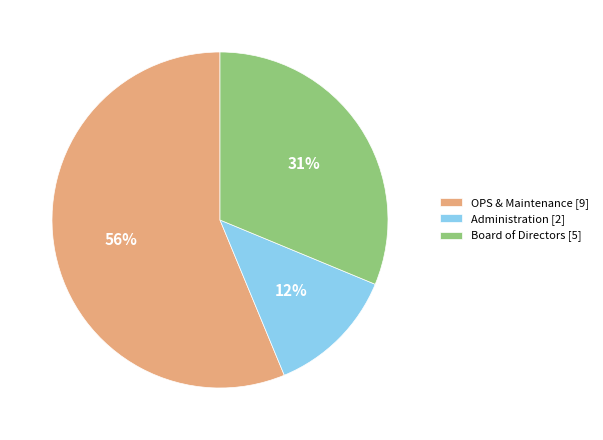

To the nearest percent, what is the average slice percentage?

33%